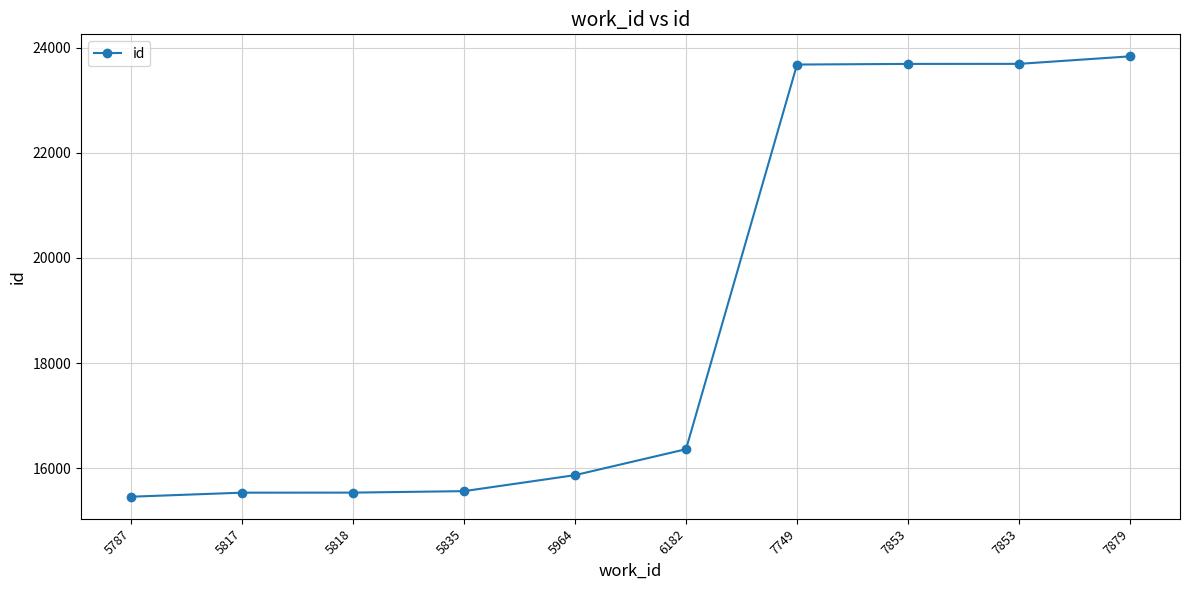

How many categories are shown in the chart?

10